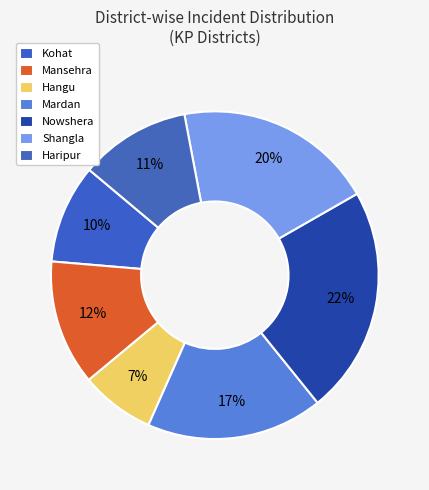

To the nearest percent, what is the average slice percentage?

14%